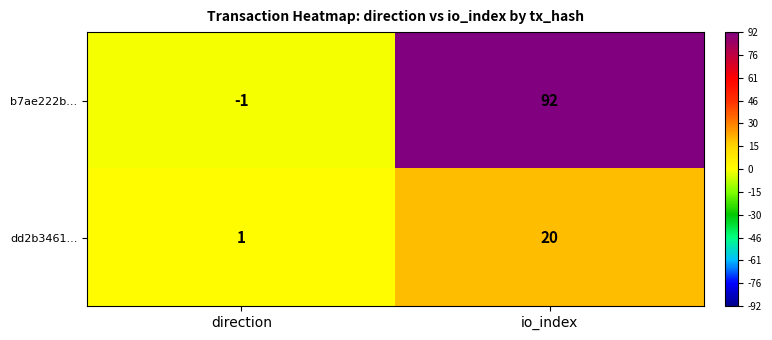

Which category has the highest value across all series?

io_index